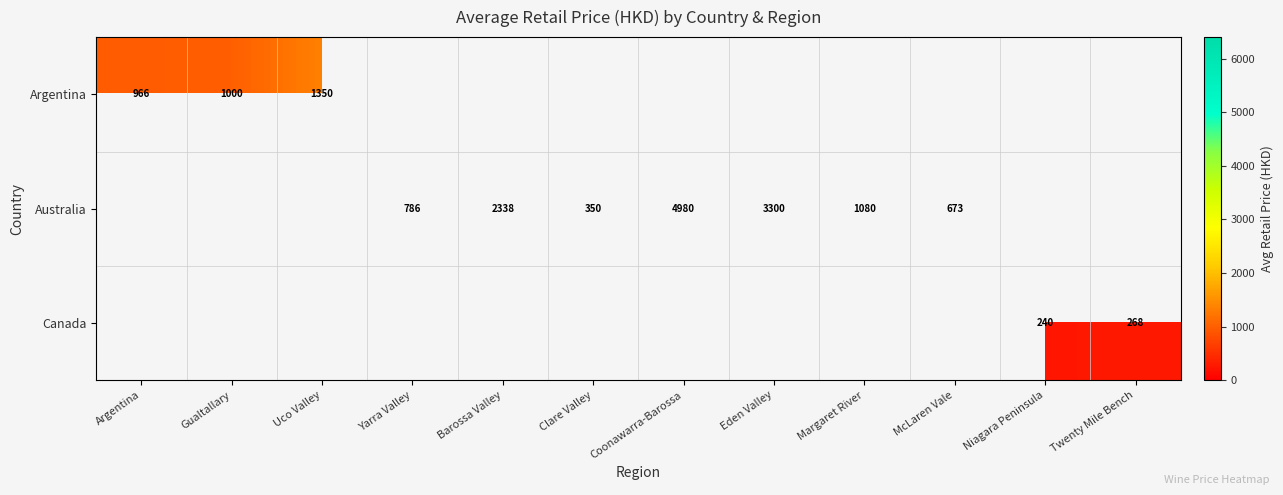

How many categories are shown in the chart?

12